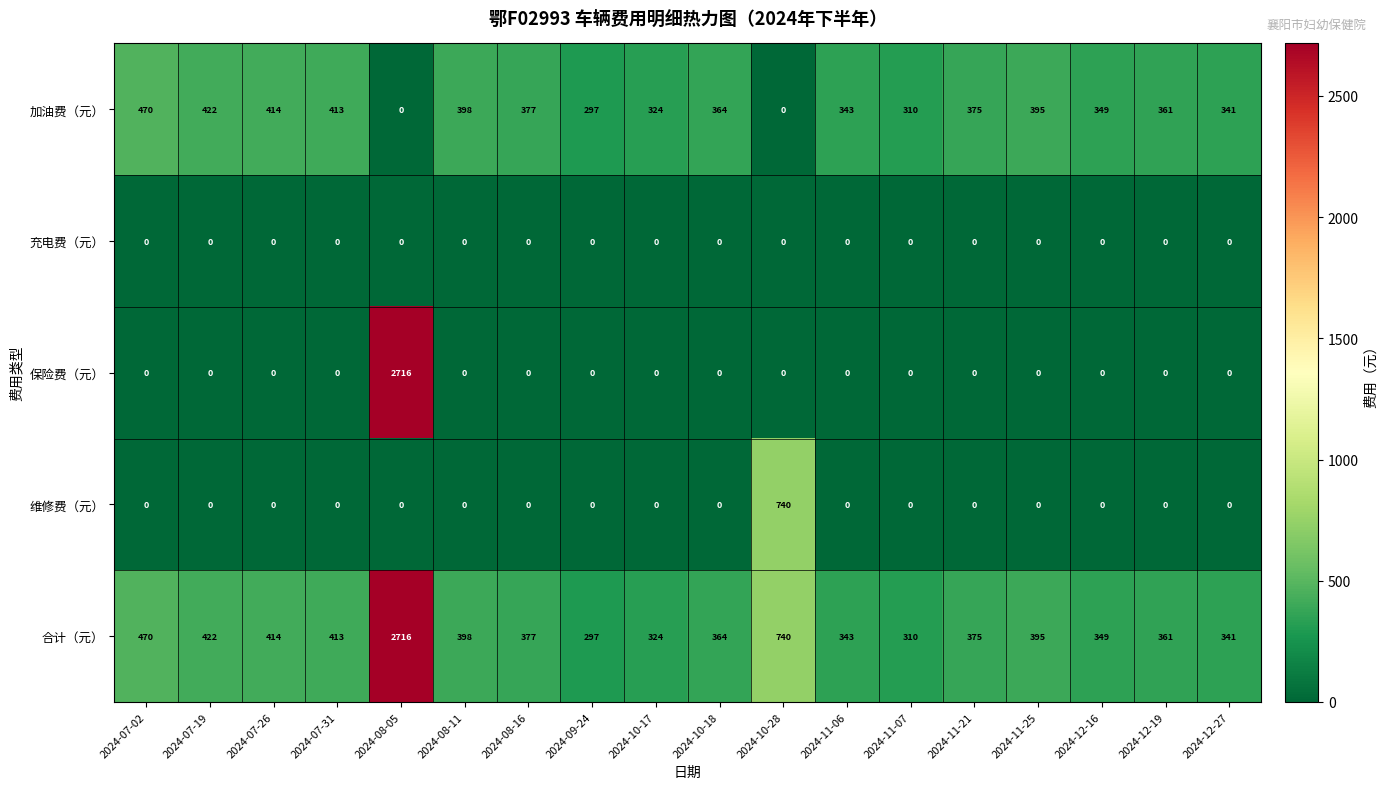

Which series has the largest range (max minus min)?

保险费（元）